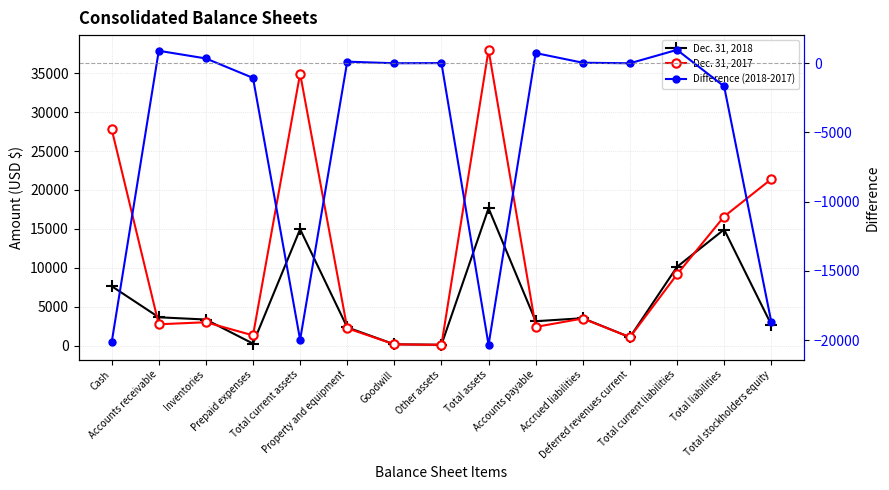

At how many categories does at least one series exceed 20641?

4